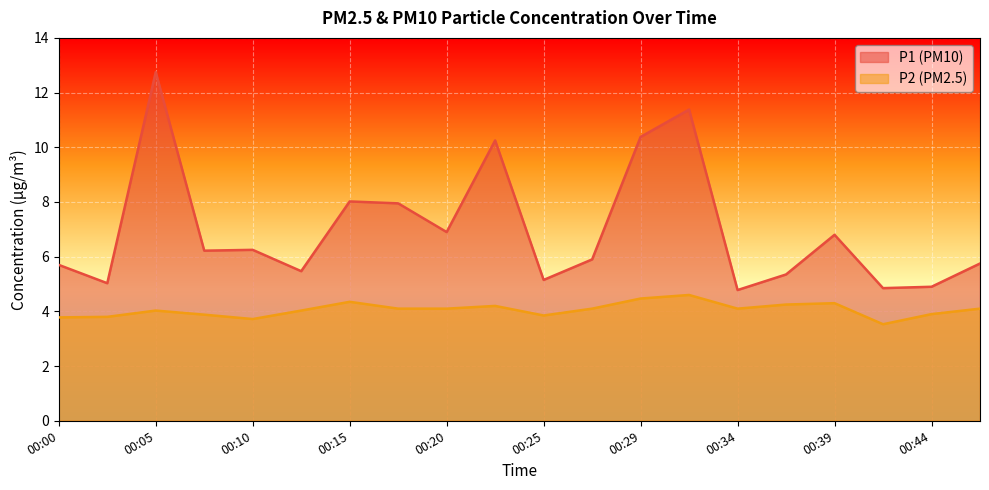

Reading left to right, transcribe all the data shown in this chart.

P1: 00:00=5.7	00:03=5.0	00:05=12.8	00:08=6.2	00:10=6.2	00:12=5.5	00:15=8.0	00:17=8.0	00:20=6.9	00:22=10.2	00:25=5.2	00:27=5.9	00:29=10.4	00:32=11.4	00:34=4.8	00:37=5.3	00:39=6.8	00:42=4.8	00:44=4.9	00:46=5.8
P2: 00:00=3.8	00:03=3.8	00:05=4.0	00:08=3.9	00:10=3.7	00:12=4.0	00:15=4.3	00:17=4.1	00:20=4.1	00:22=4.2	00:25=3.9	00:27=4.1	00:29=4.5	00:32=4.6	00:34=4.1	00:37=4.2	00:39=4.3	00:42=3.5	00:44=3.9	00:46=4.1